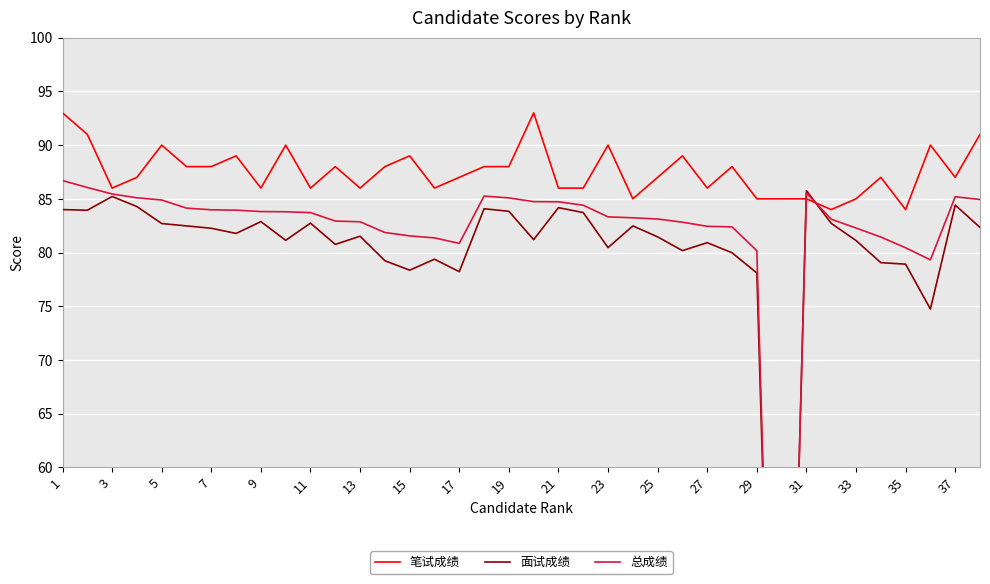

In 总成绩, how many points are lower than both neighbors (excluding endpoints)?

3